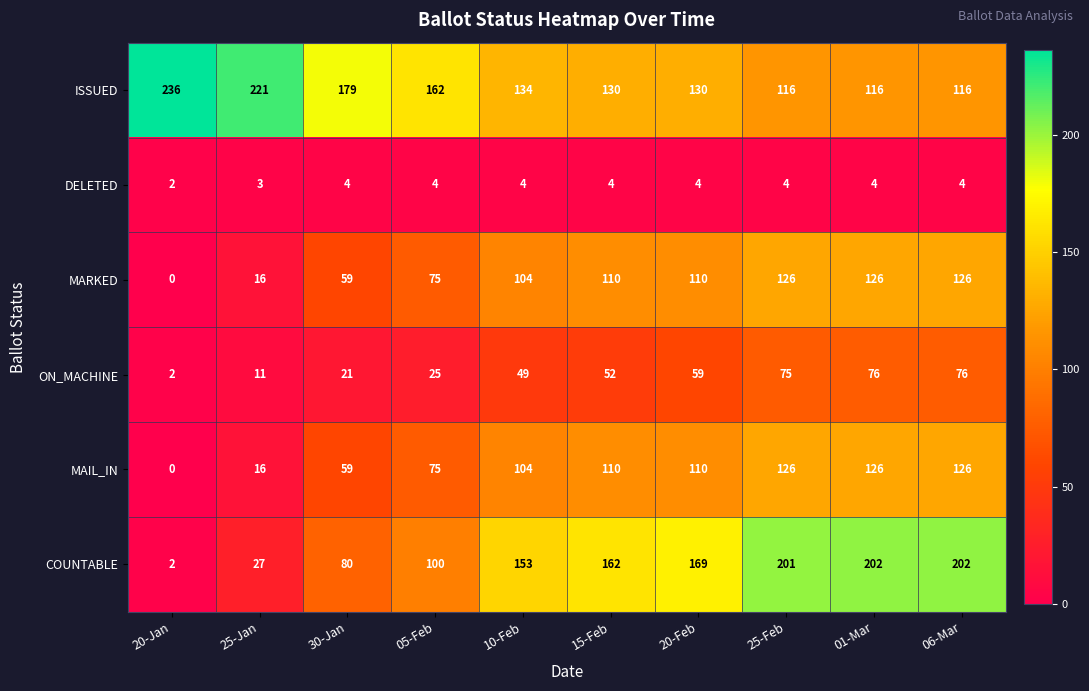

What is the average value of the COUNTABLE series?

130